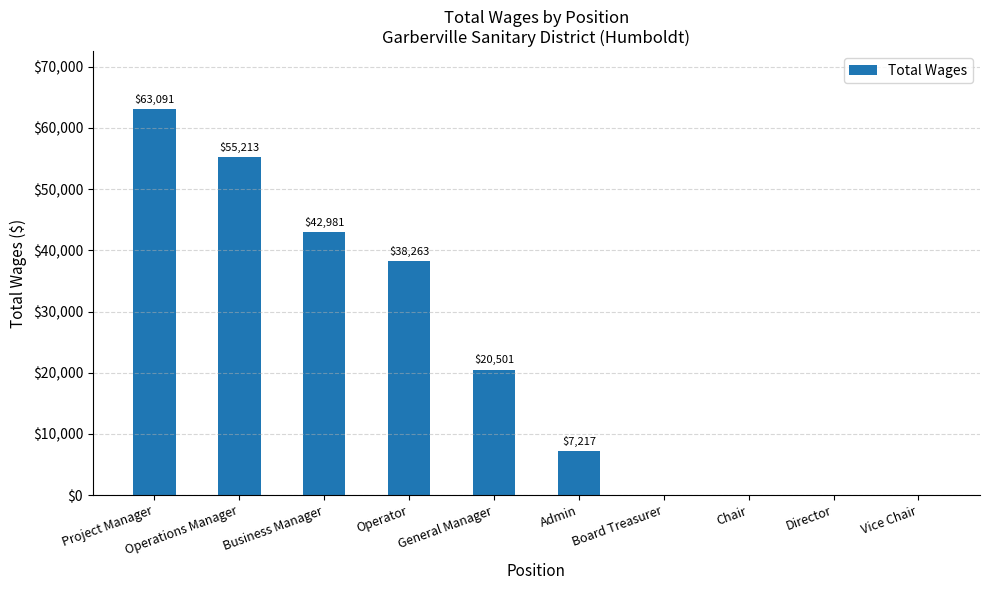

The value at Operations Manager is 80932. True or false?

False